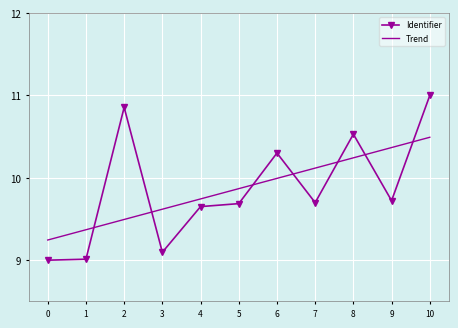

At 4, list the series in order from largest to smallest.

Trend, Identifier